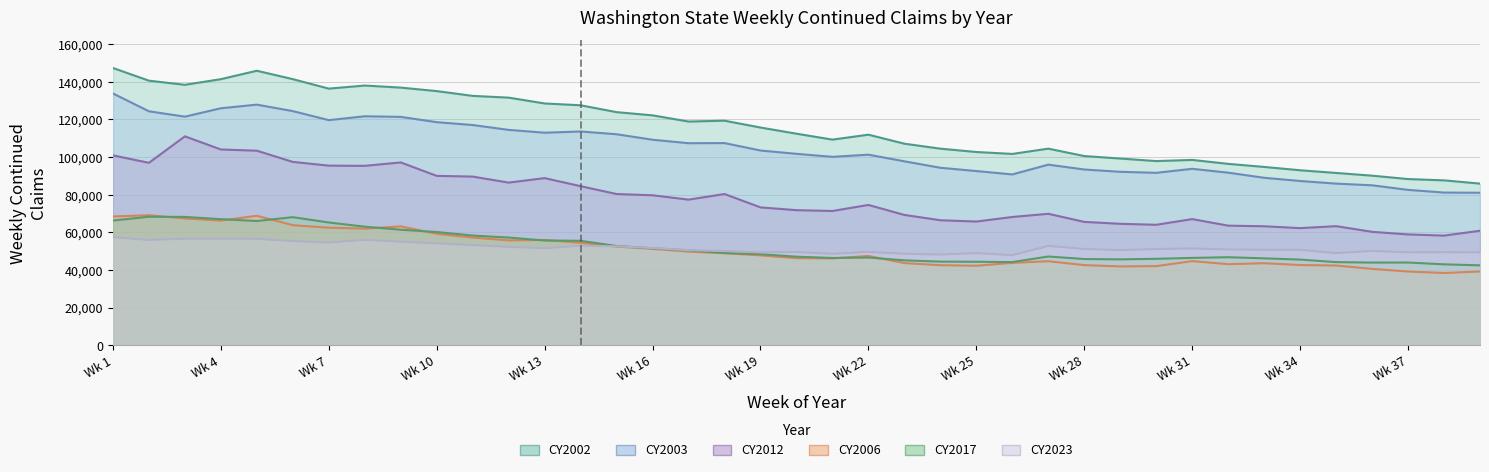

True or false: CY2012 and CY2006 cross at least once.

False